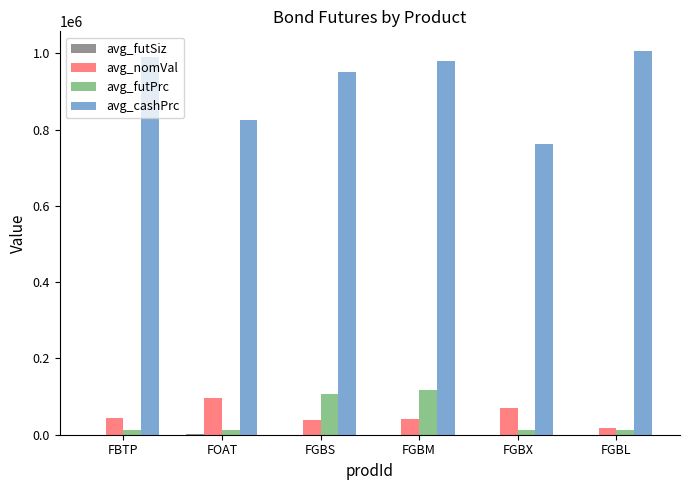

At which label is avg_cashPrc closest to 884360?

FOAT